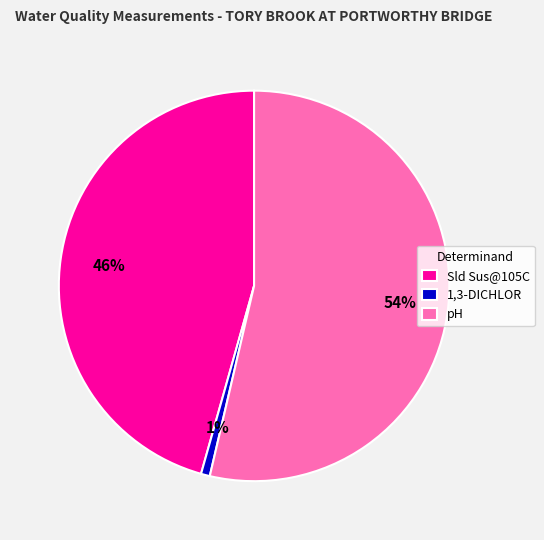

The Sld Sus@105C slice represents 46% of the pie. True or false?

True